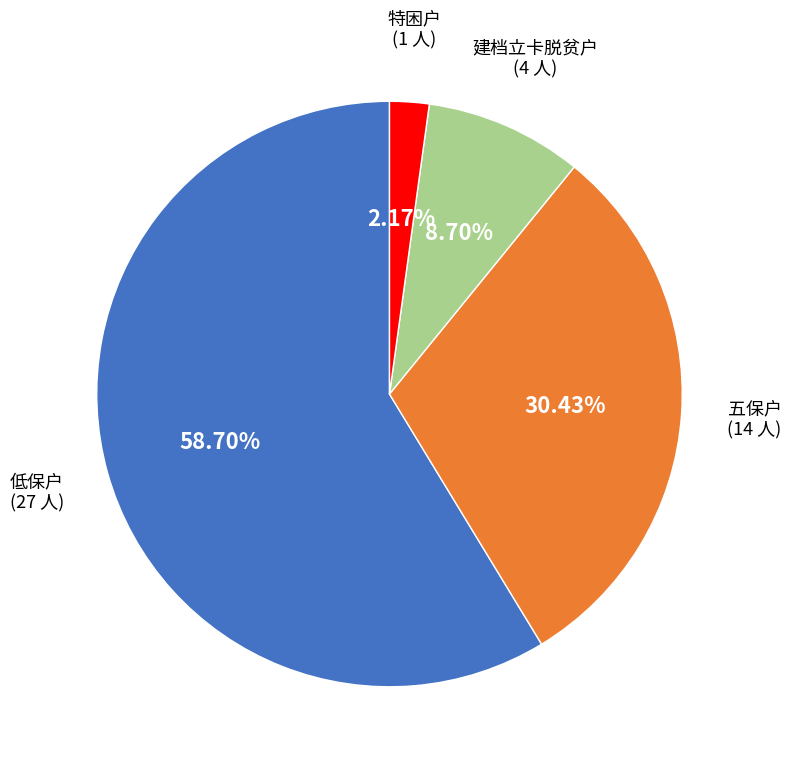

To the nearest percent, what portion does 低保户 represent?

59%